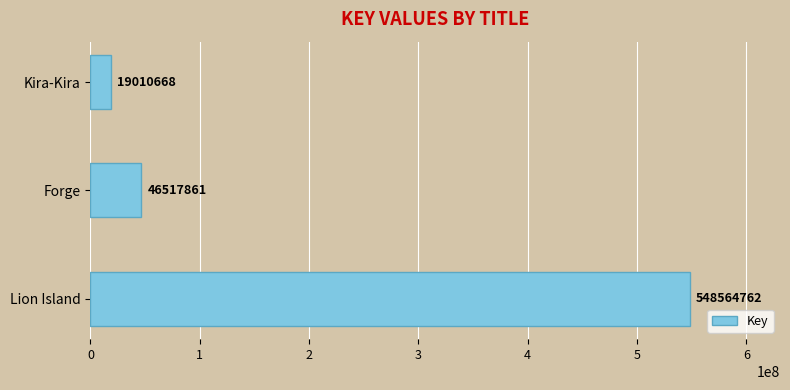

Which label corresponds to the smallest value in the chart?

Kira-Kira